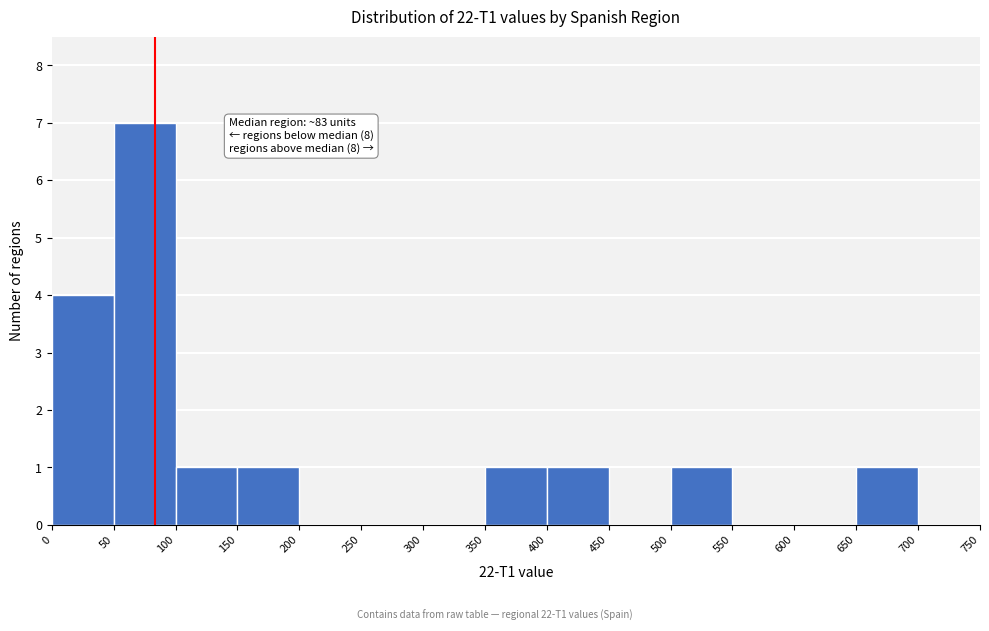

Which range on the x-axis has the tallest bar?

50 to 100